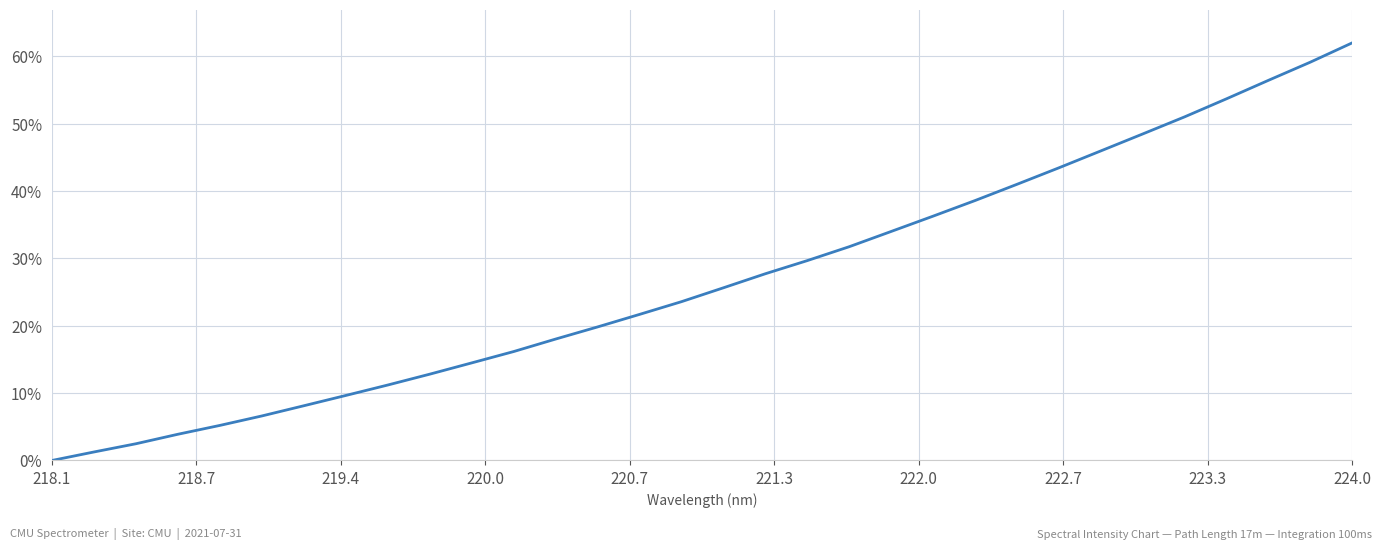

Reading right to left, what are all the values shown in this chart?

62.0	59.1	56.4	53.7	51.0	48.5	46.0	43.4	41.0	38.6	36.3	34.0	31.7	29.7	27.7	25.6	23.6	21.7	19.8	18.0	16.2	14.5	12.8	11.2	9.7	8.1	6.6	5.2	3.9	2.5	1.3	0.0